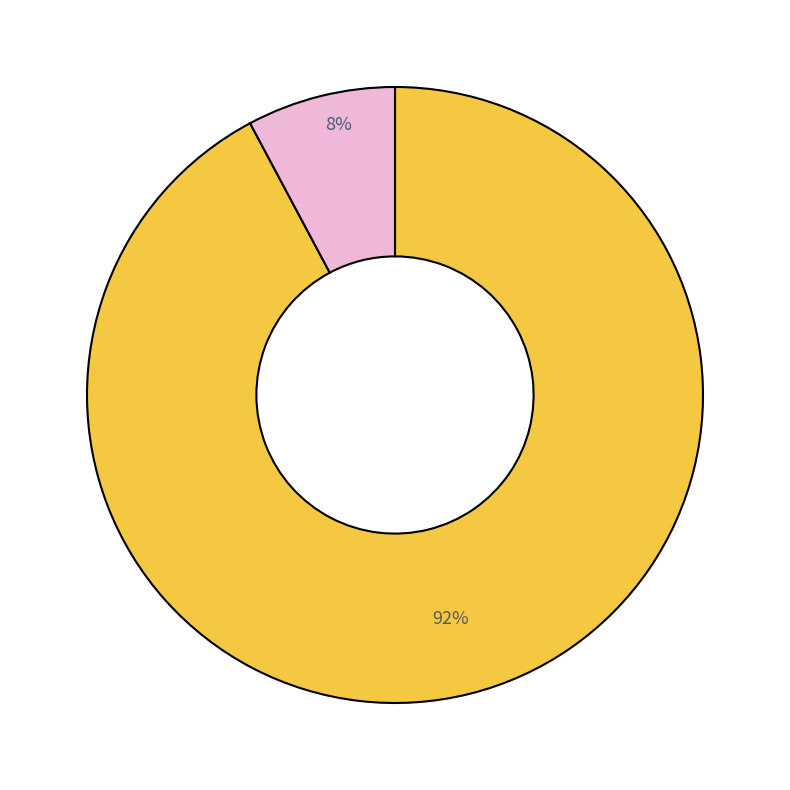

How many slices are in this pie chart?

2